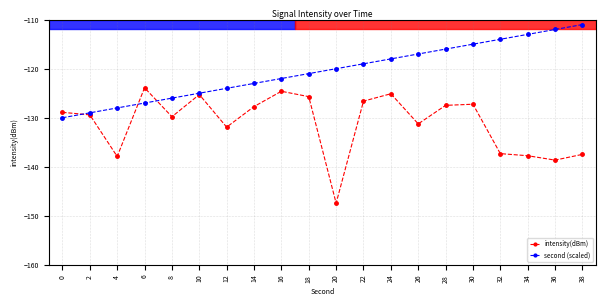

At which label does intensity(dBm) reach its minimum?

20